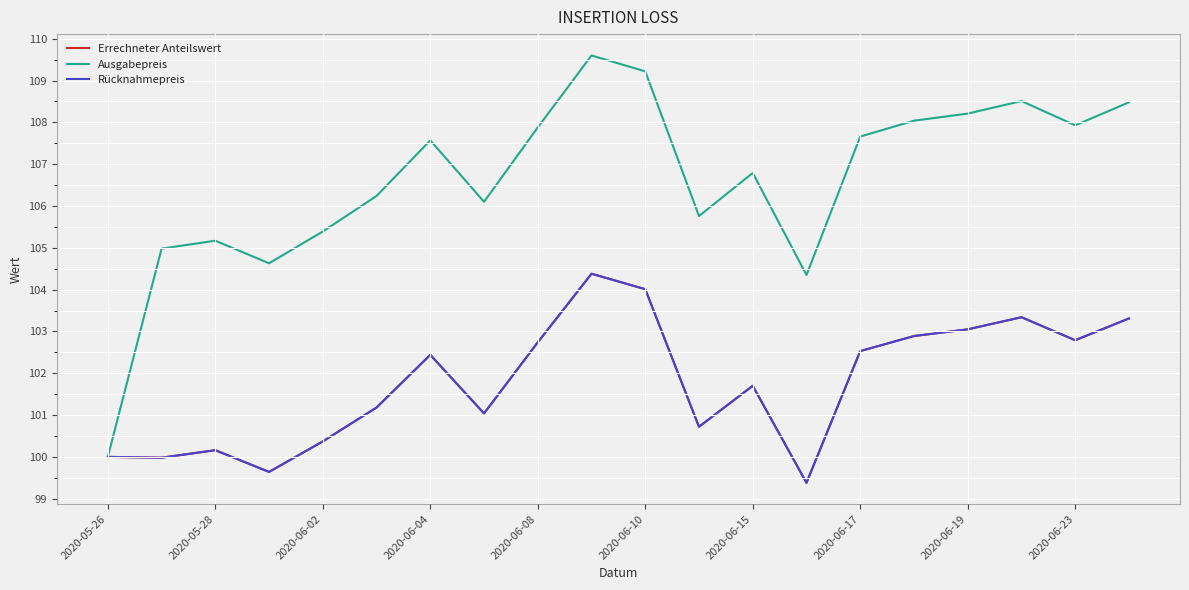

Is this an area chart (filled region under the line)?

No